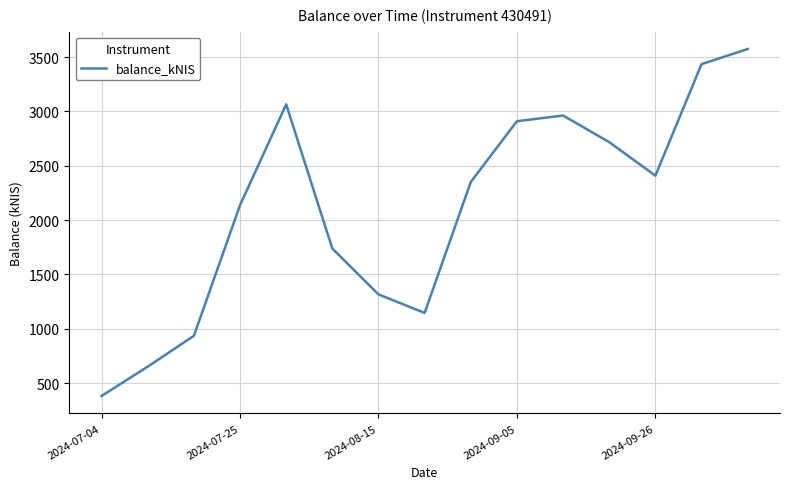

Count the number of categories in the chart.

15